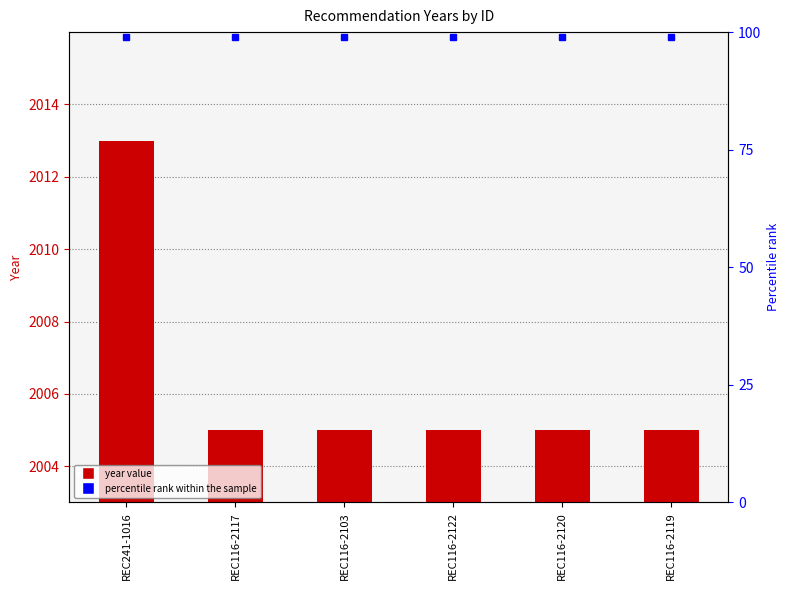

What is the label of the 4th bar from the right?

REC116-2103